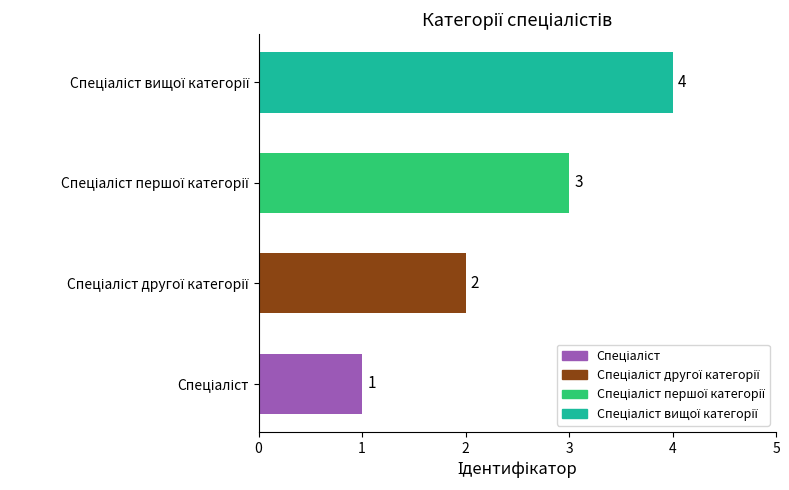

What is the sum of all values?

10